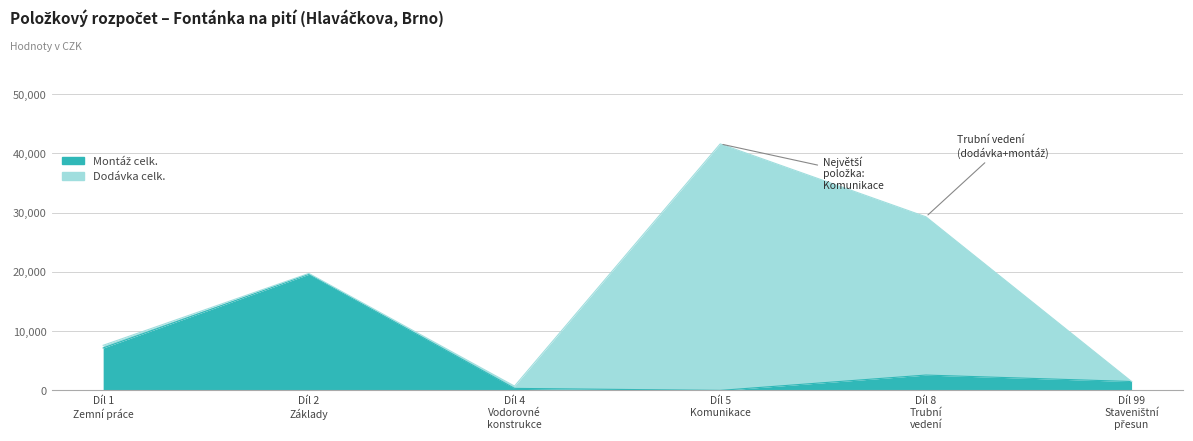

List the labels in order of value, smallest first.

Díl 5
Komunikace, Díl 4
Vodorovné
konstrukce, Díl 99
Staveništní
přesun, Díl 8
Trubní
vedení, Díl 1
Zemní práce, Díl 2
Základy